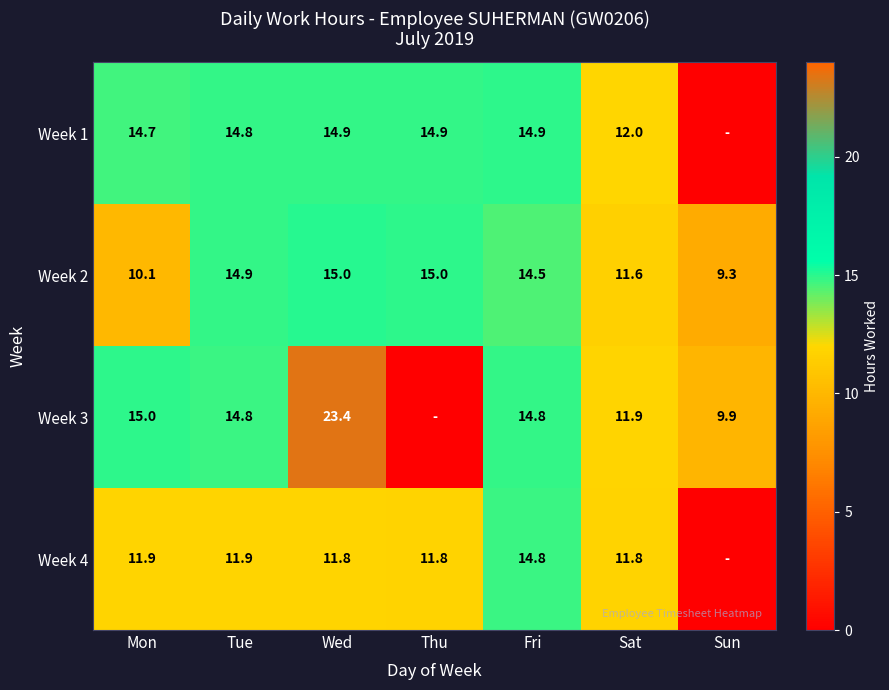

At which label does Week 2 first exceed 14?

Tue